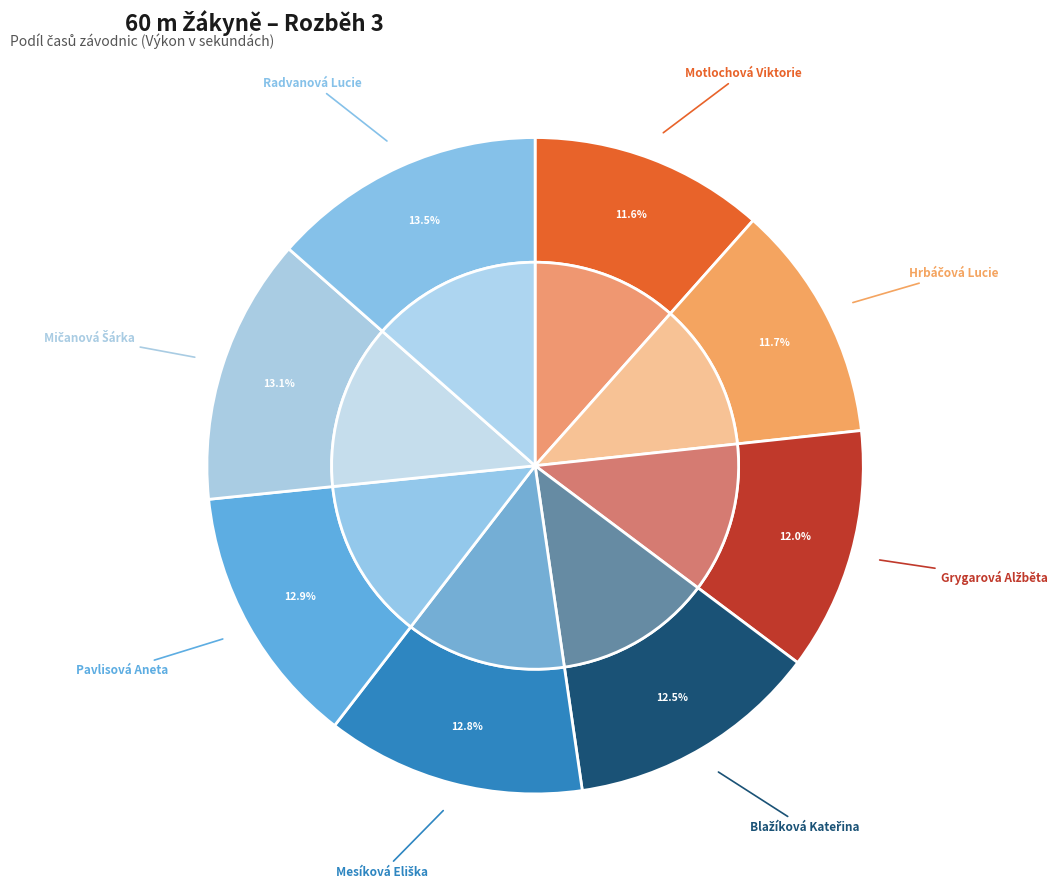

Is it true that Motlochová Viktorie is 1% of the pie?

False